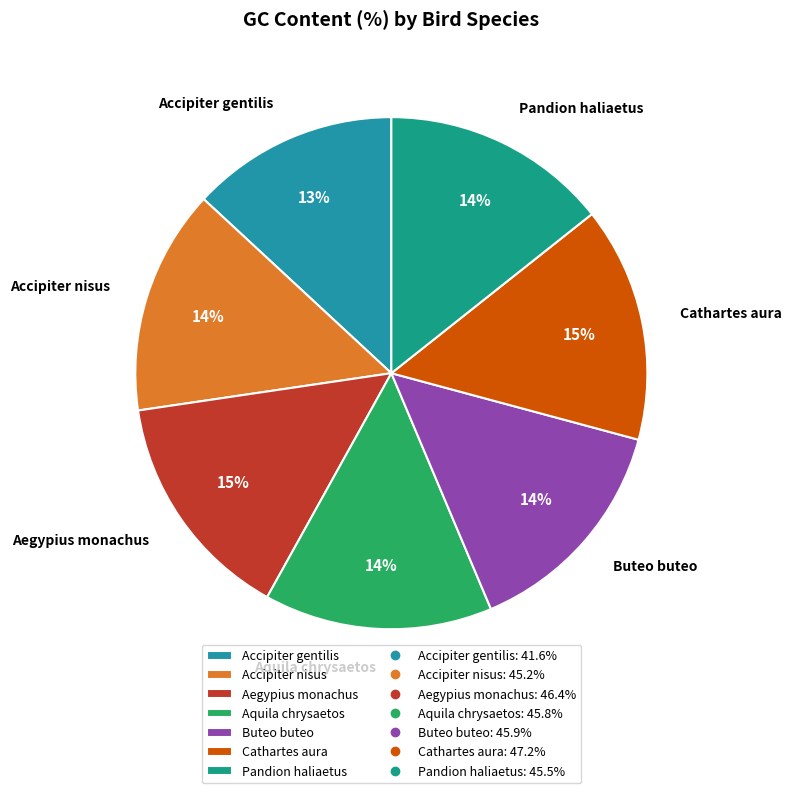

How many segments does this pie chart have?

7